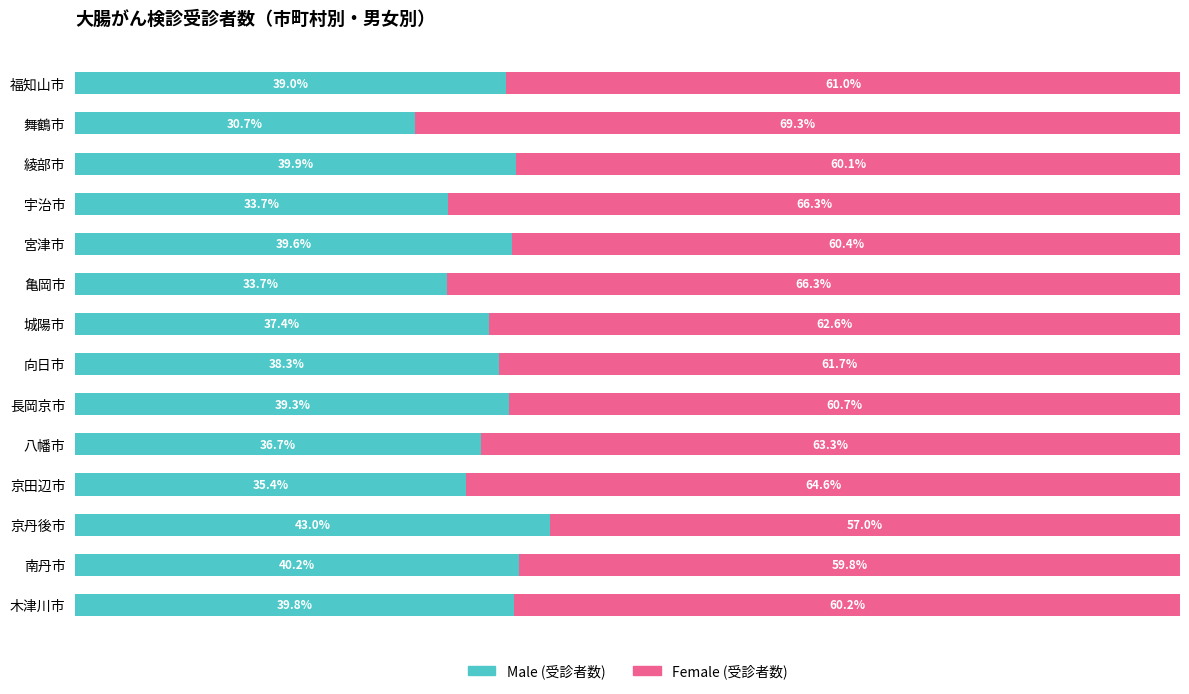

At which label does Male (受診者数) reach its minimum?

舞鶴市